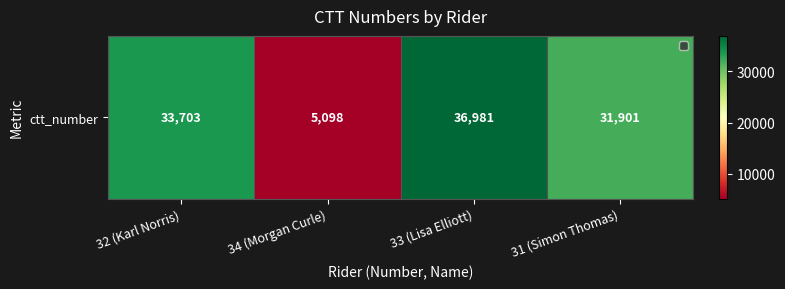

Is it true that the value at 34 (Morgan Curle) is 5098?

True